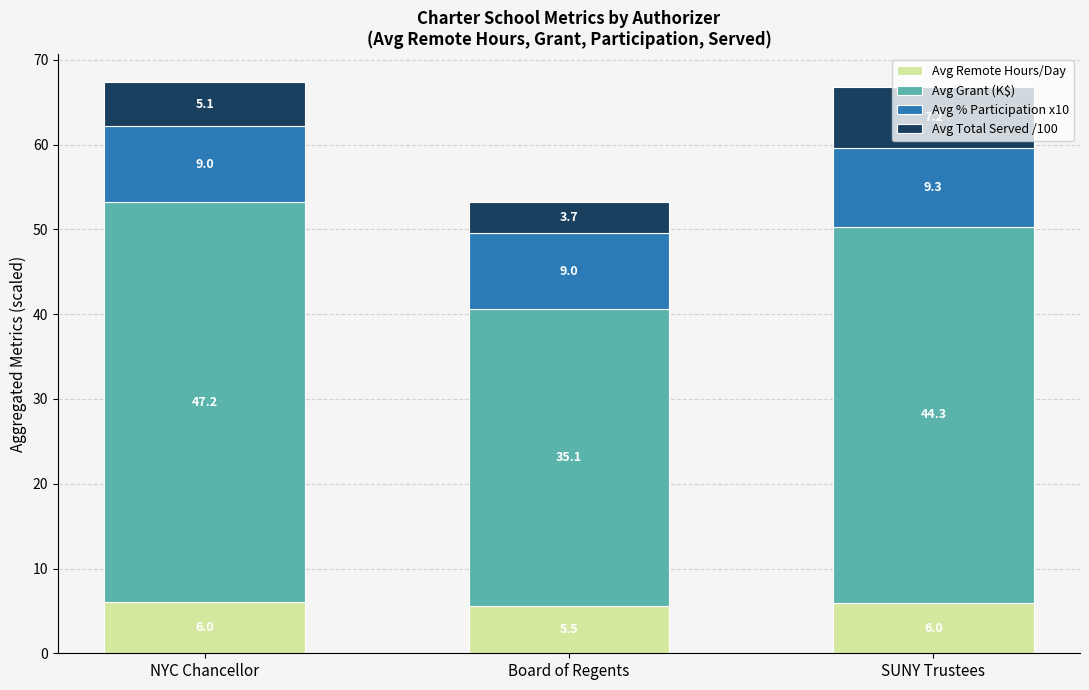

At which category is the sum across all series the highest?

NYC Chancellor